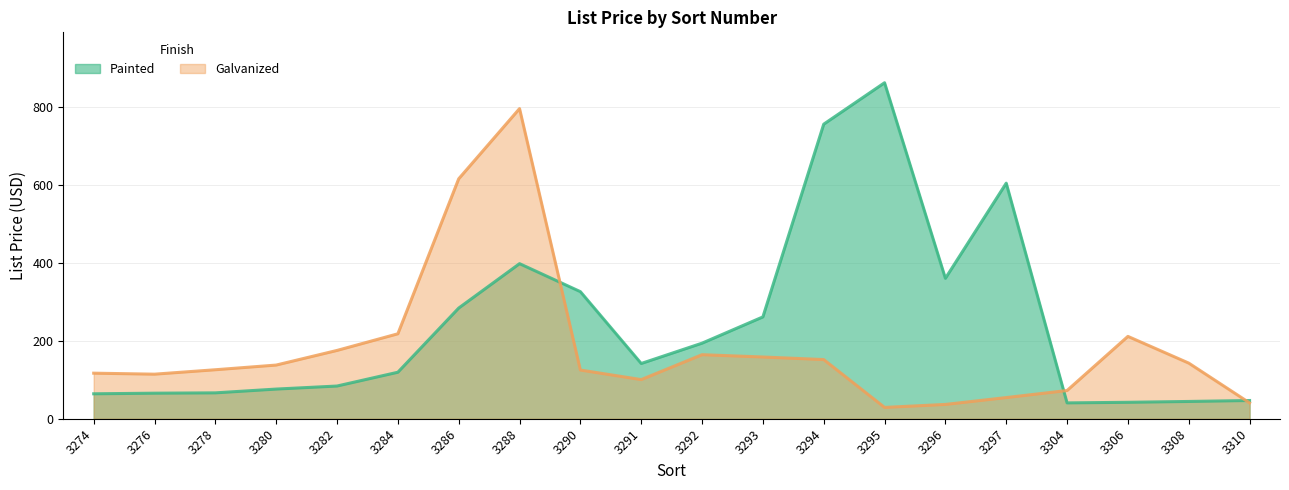

Between 3286 and 3308, which is larger?

3286